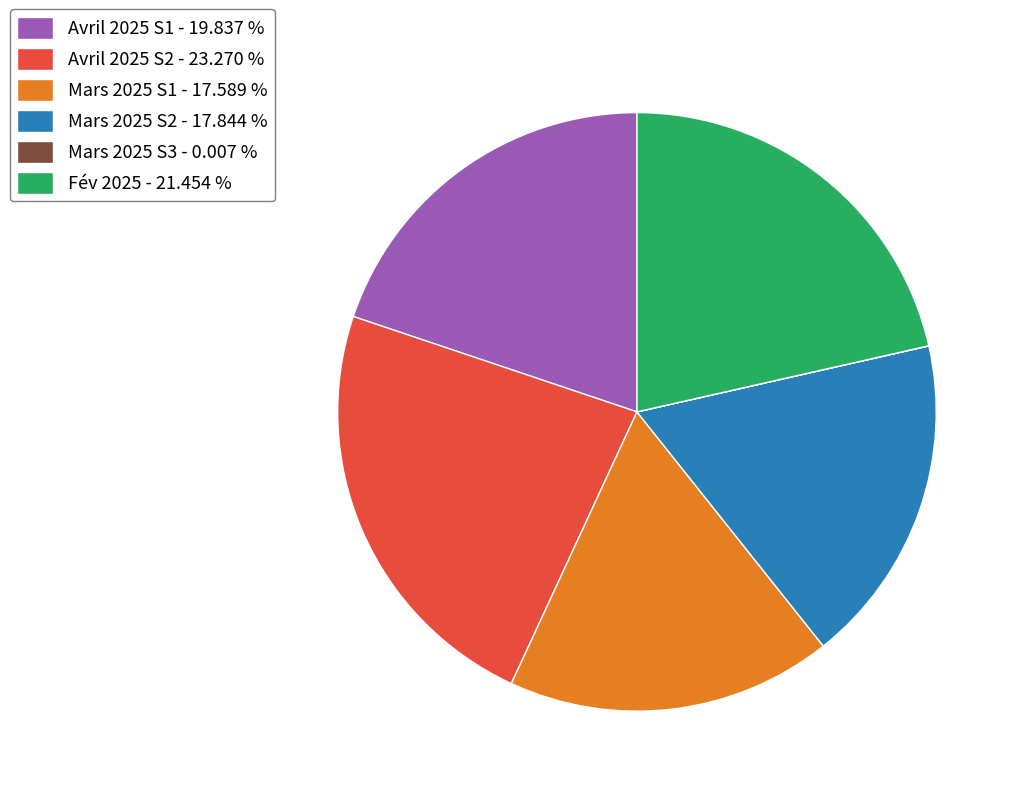

Which has a higher value, Avril 2025 S1 - 19.837 % or Mars 2025 S1 - 17.589 %?

Avril 2025 S1 - 19.837 %